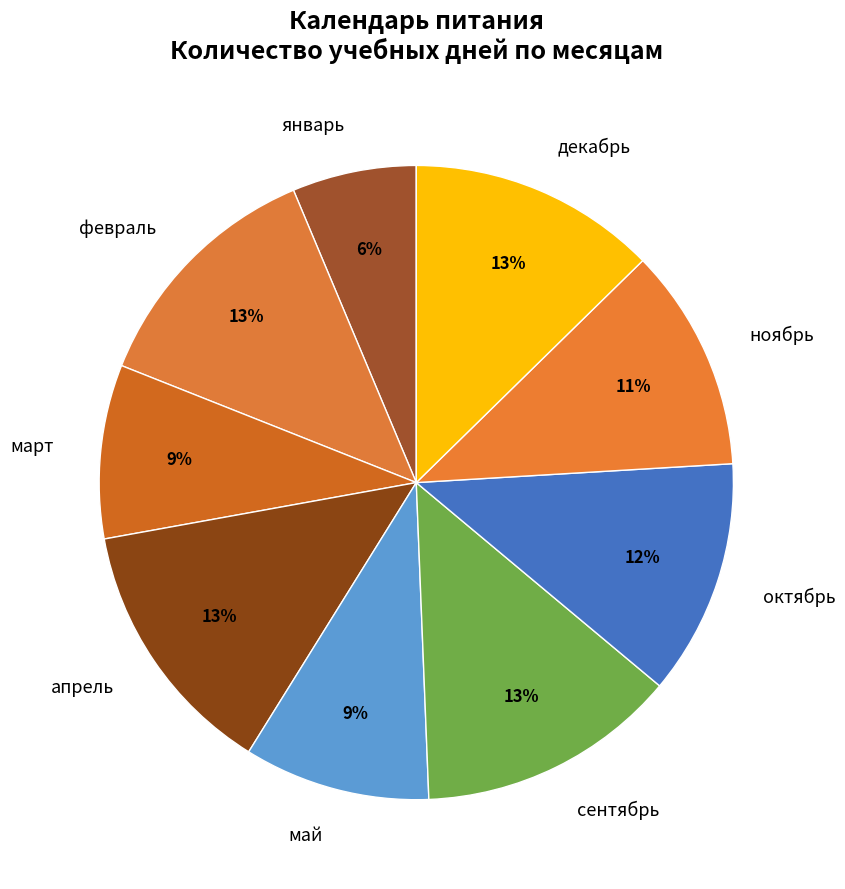

To the nearest percent, what is the difference between the largest and smallest slice percentages?

7%